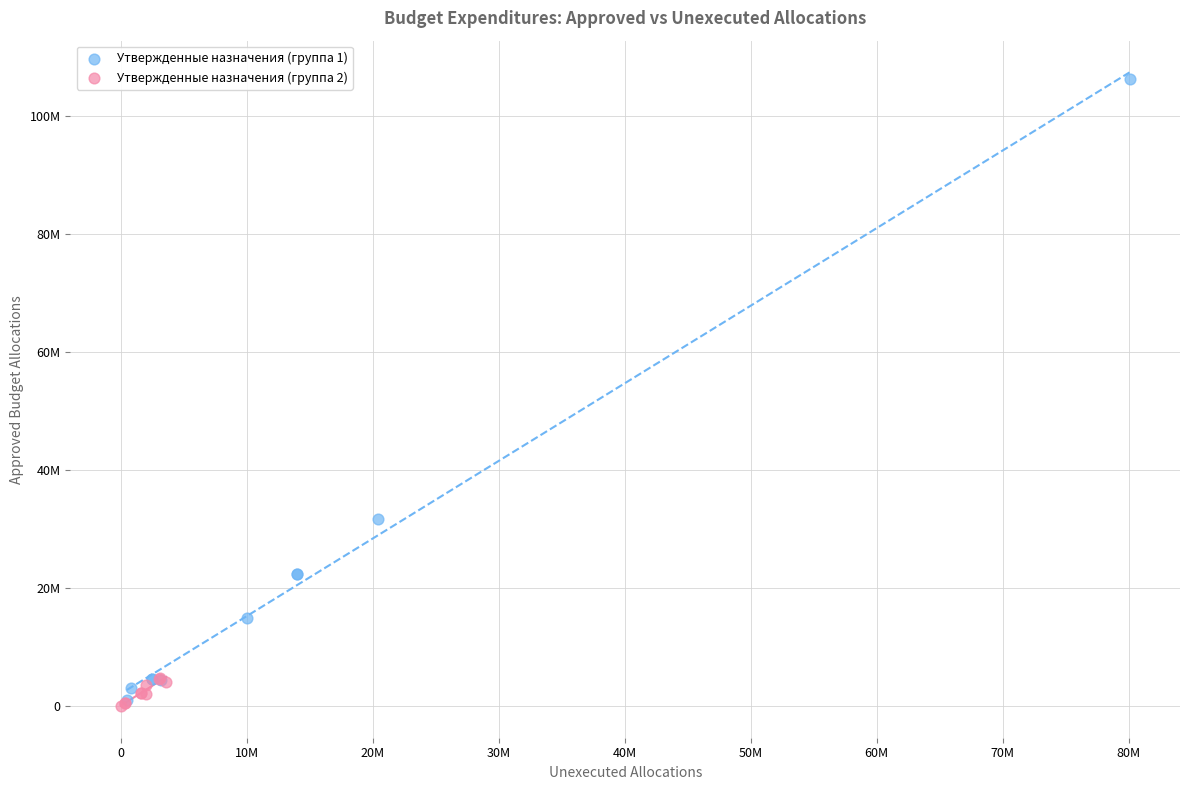

What are all the series names shown in the legend?

Утвержденные назначения (группа 1), Утвержденные назначения (группа 2)